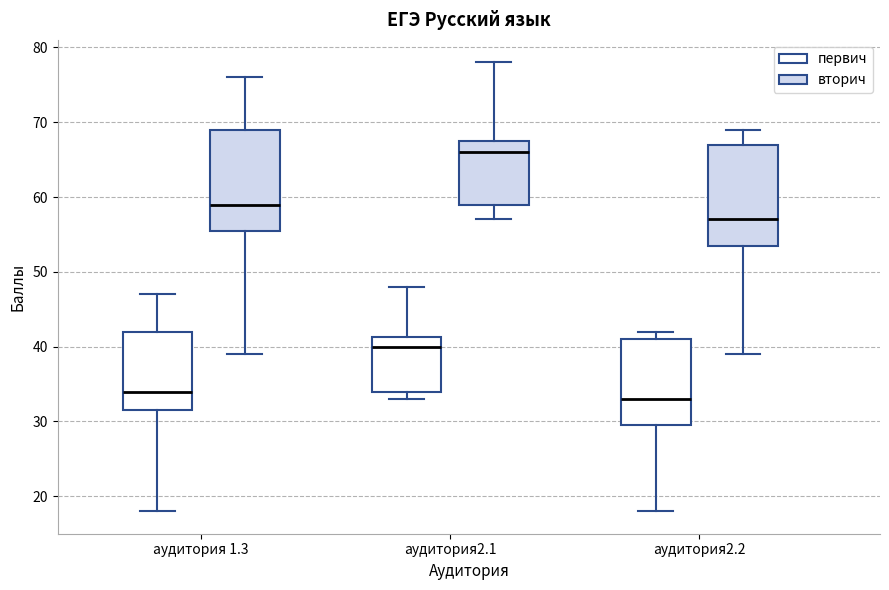

Where is the lower edge of the box for аудитория 1.3 (первич) on the y-axis? The values are not printed on the chart, so give them approximately, as read against the axis.

32